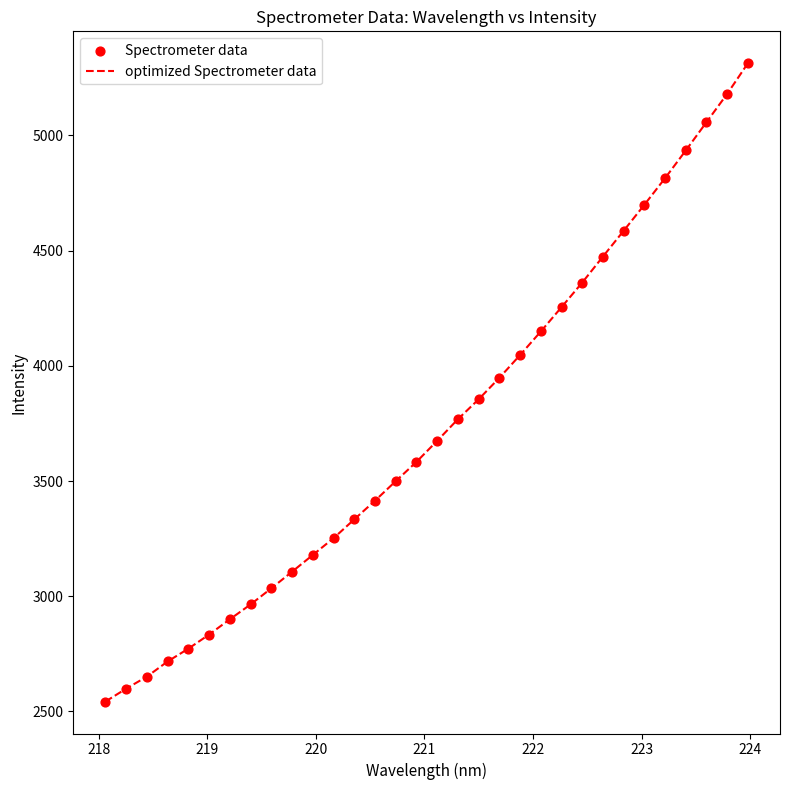

What is the minimum value shown in the chart?

2542.6